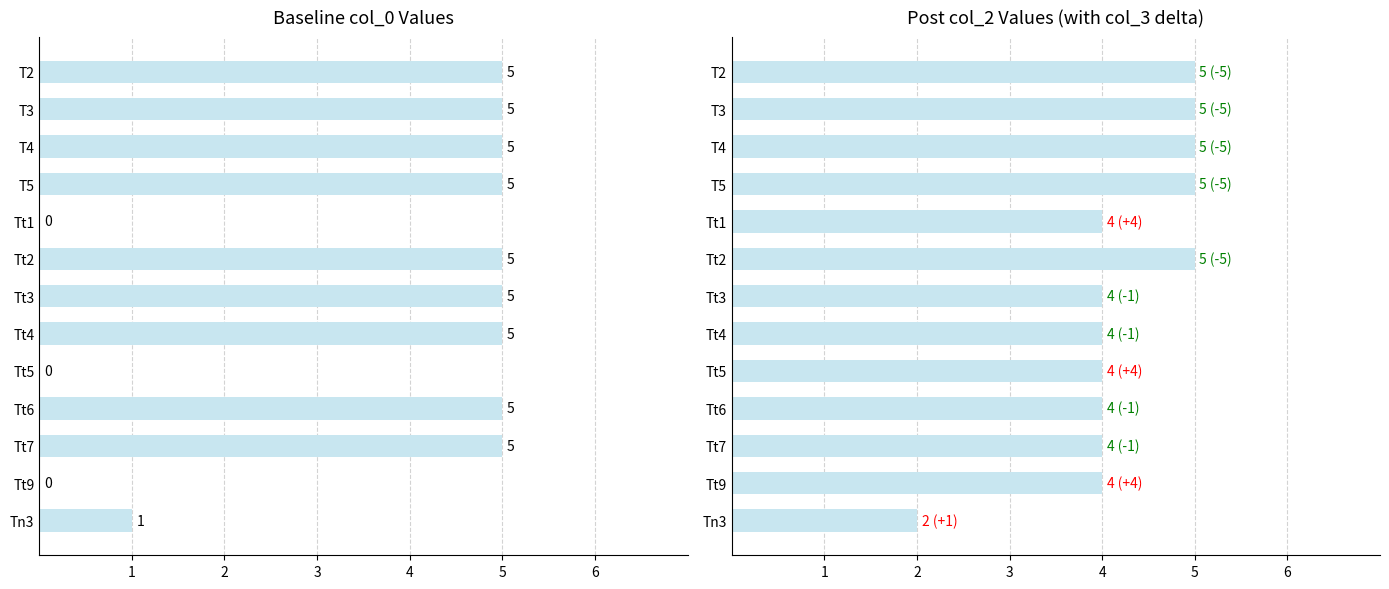

What is the difference between the maximum and minimum values in the col_2 series?

3